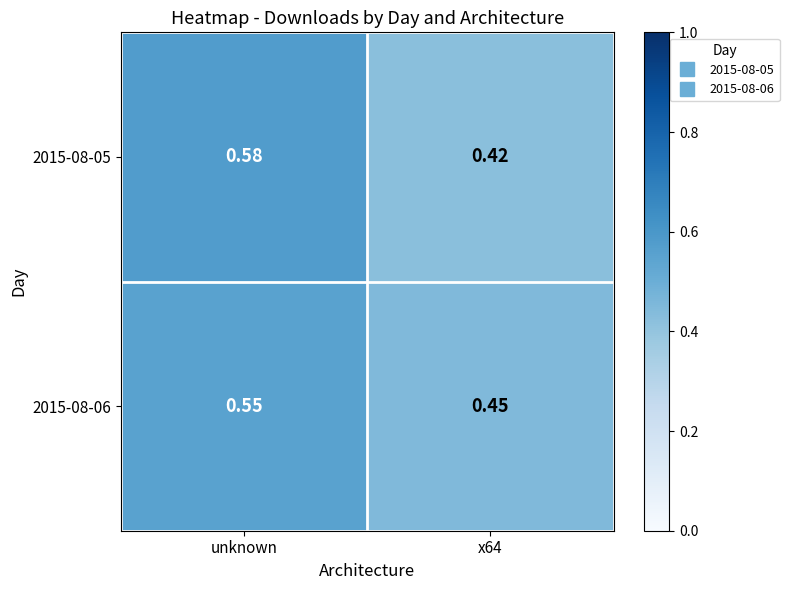

At which category is the sum across all series the highest?

unknown